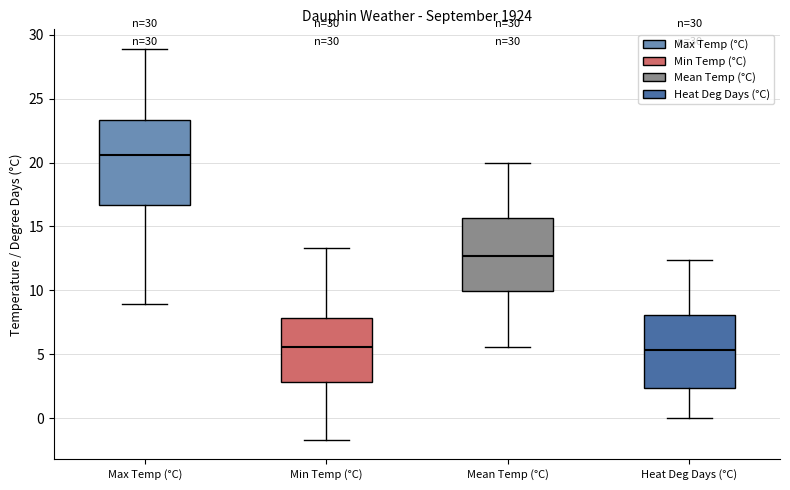

Reading left to right, transcribe this box plot: for each box, give where its median line is, the range the box spans, and where its two whiskers end, as read against the y-axis. The values are not printed on the chart, so give them approximately, as read against the axis.

Max Temp (°C): median 20.5, box 16.5 to 23.5, whiskers 9.0 to 29.0
Min Temp (°C): median 5.5, box 3.0 to 8.0, whiskers -1.5 to 13.5
Mean Temp (°C): median 12.5, box 10.0 to 15.5, whiskers 5.5 to 20.0
Heat Deg Days (°C): median 5.5, box 2.5 to 8.0, whiskers 0.0 to 12.5